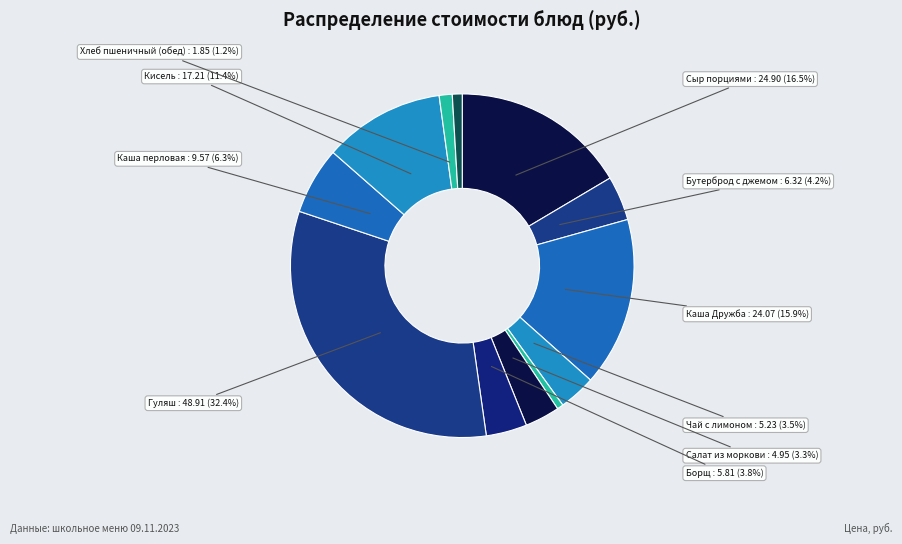

How many segments does this pie chart have?

12